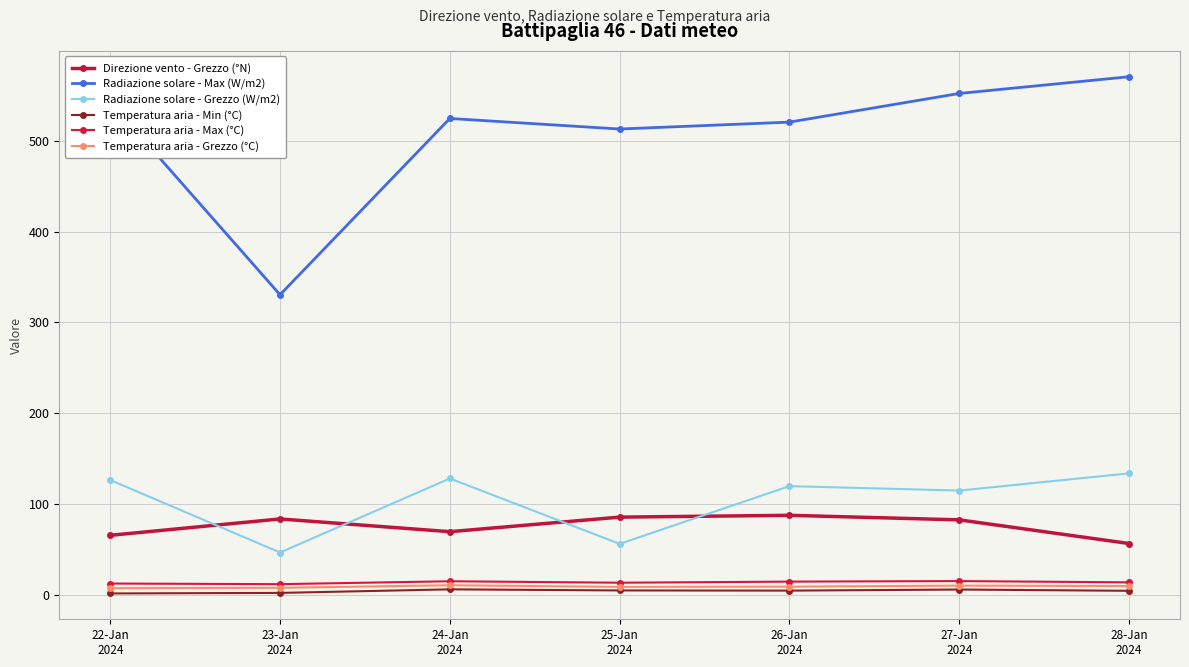

How many interior local peaks does the Radiazione solare - Max (W/m2) series have?

1